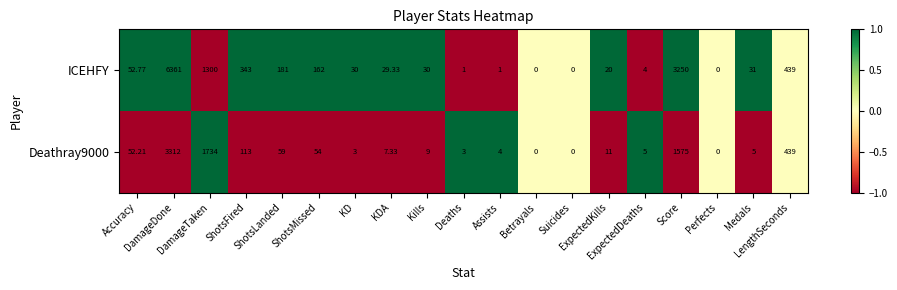

How many distinct data groups are displayed?

2